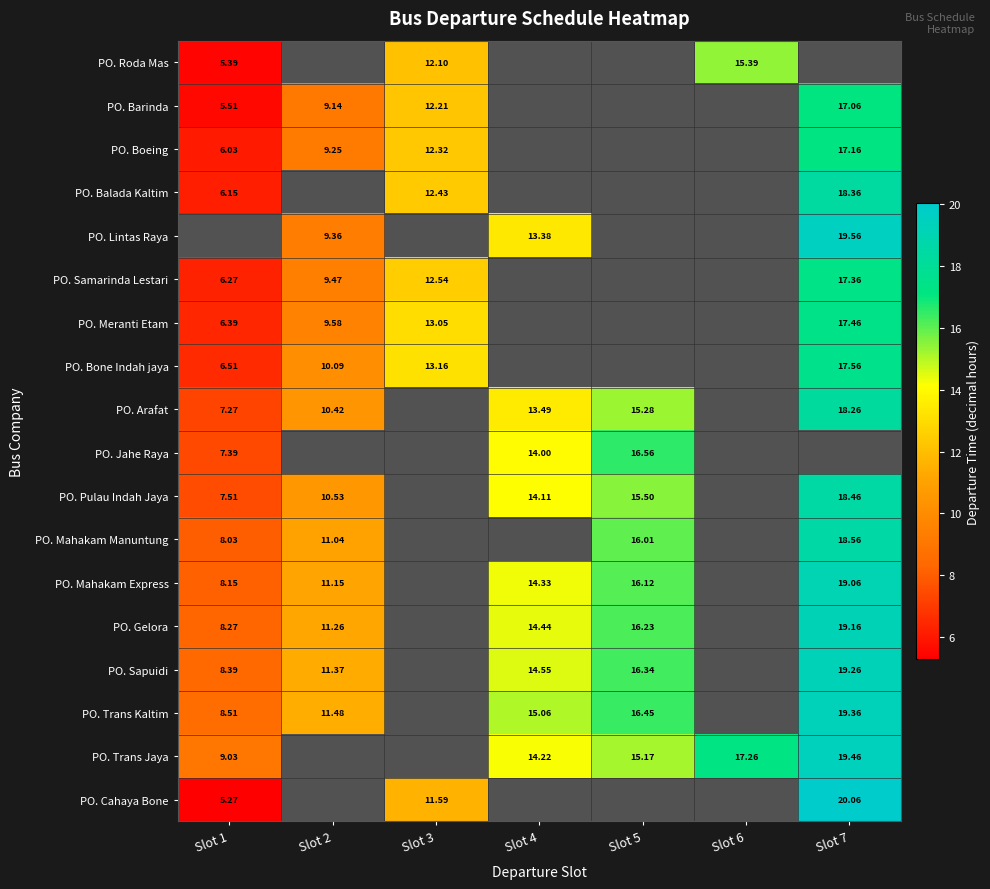

Between Slot 3 and Slot 6, which series saw the biggest shift?

PO. Roda Mas